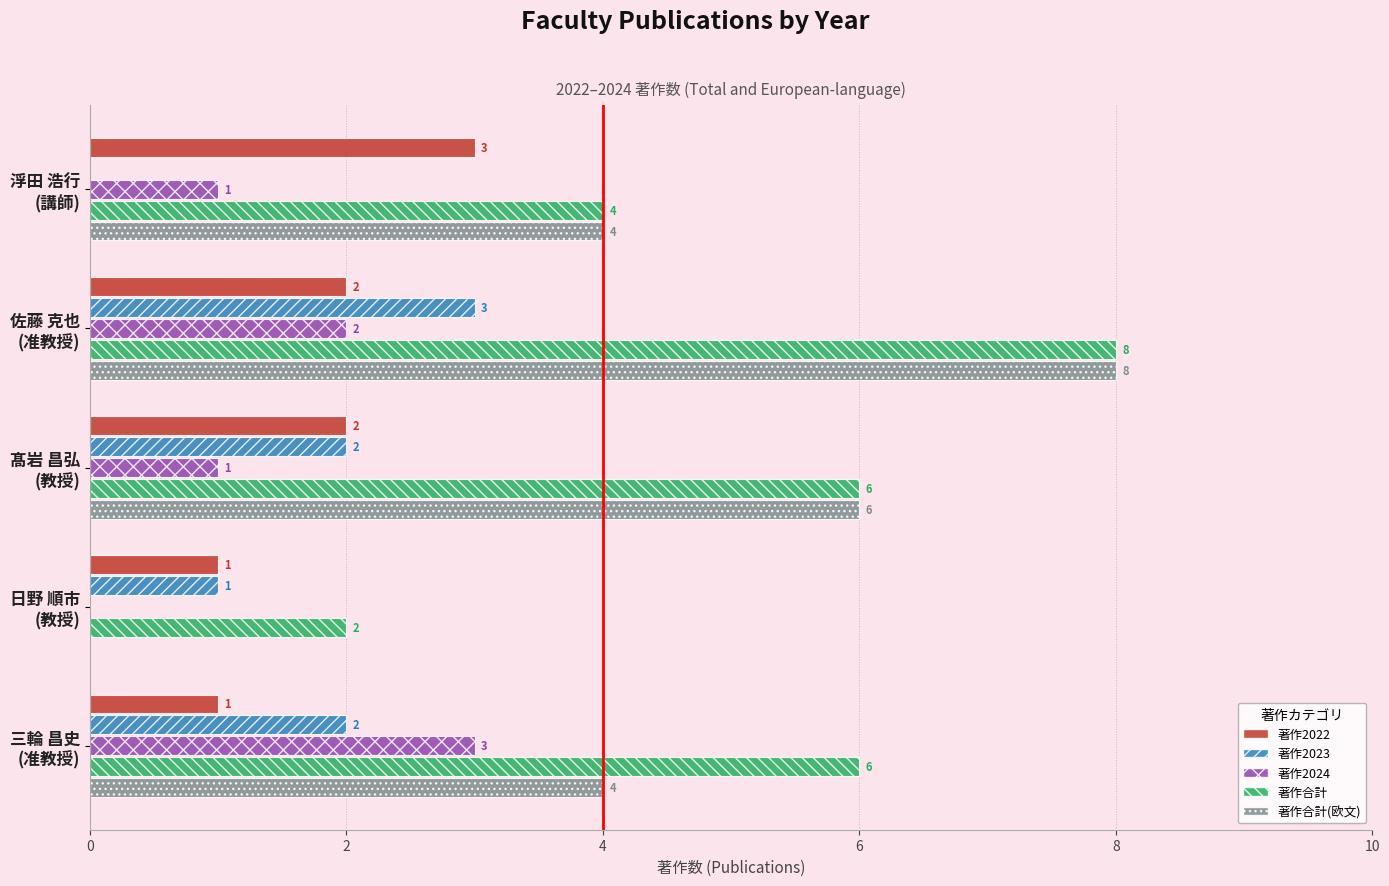

What is the sum of all 著作2024 values?

7